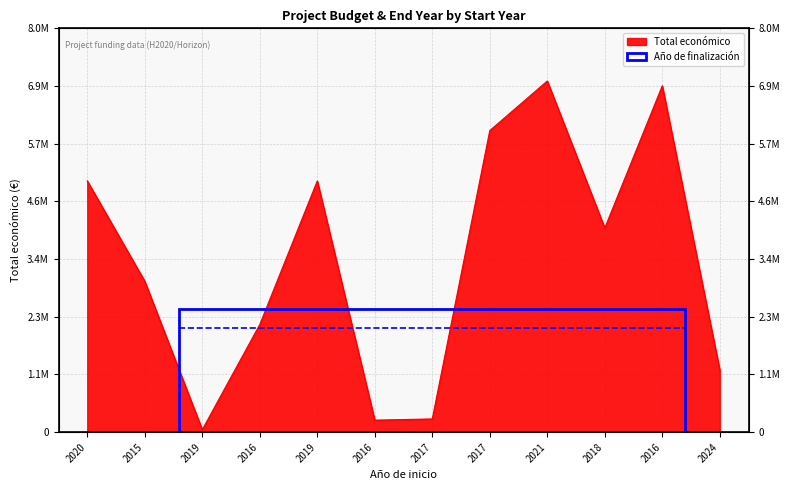

Does the chart display data point markers on the line(s)?

No